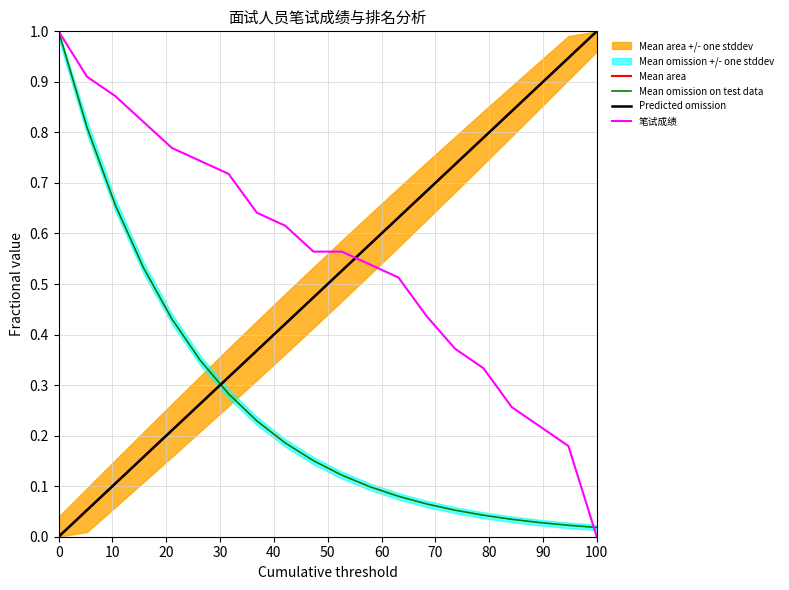

What is the difference between the maximum and minimum values in the Predicted omission series?

1.0